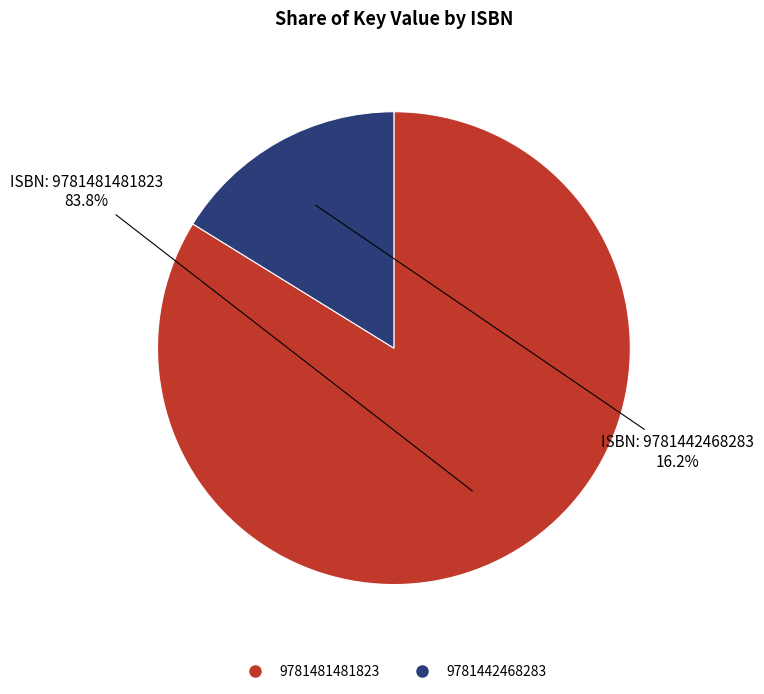

Rank the categories by value from highest to lowest.

9781481481823, 9781442468283